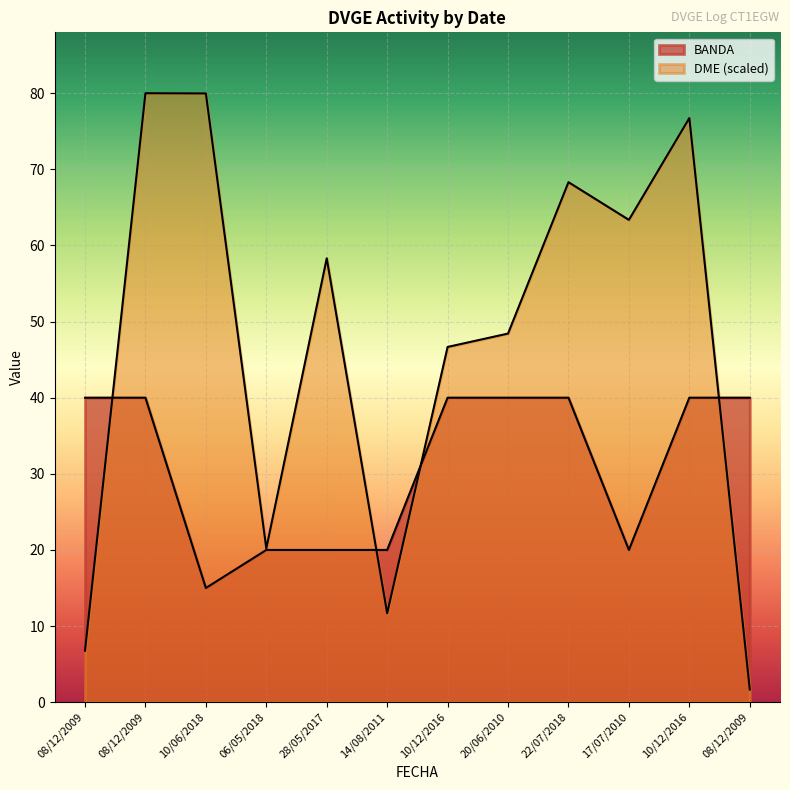

Reading left to right, what are all the values shown in this chart?

BANDA: 40.0	40.0	15.0	20.0	20.0	20.0	40.0	40.0	40.0	20.0	40.0	40.0
DME: 6.8	80.0	80.0	20.2	58.3	11.7	46.7	48.4	68.3	63.4	76.7	1.7